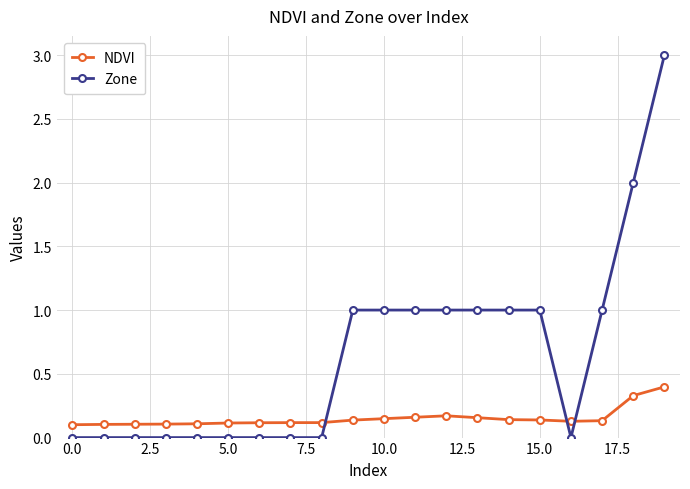

What is the maximum value shown in the chart?

3.0